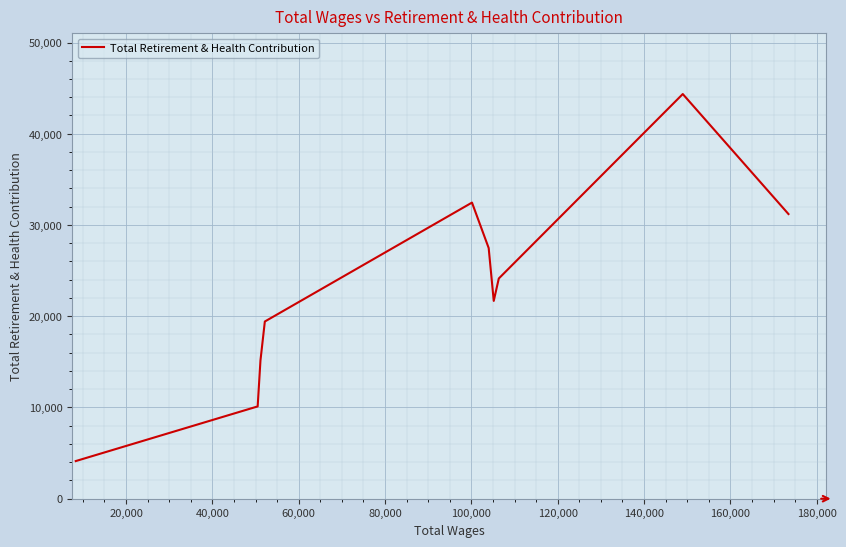

Reading left to right, transcribe all the data shown in this chart.

4124	10114	15150	19420	32454	27475	21680	24135	44352	31198